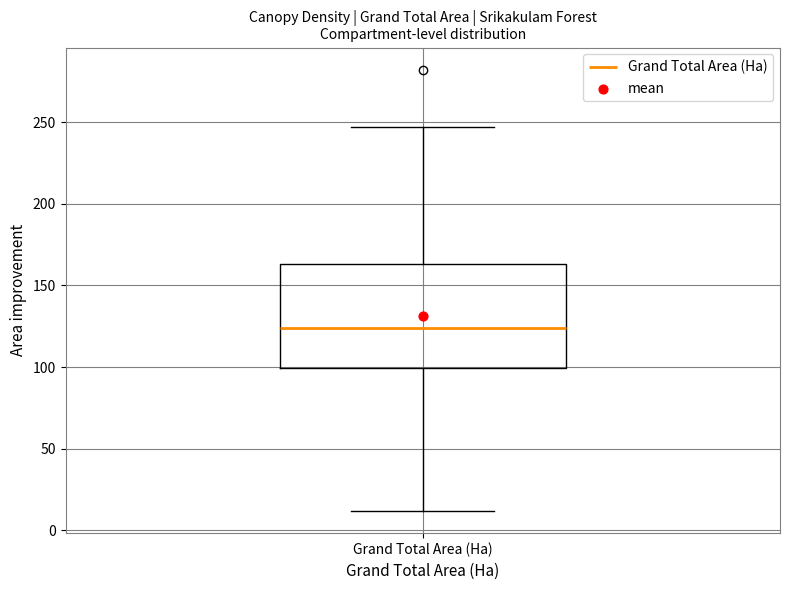

Read this box plot against the y-axis: the position of the median line, the range covered by the box, and the ends of both whiskers. The values are not printed on the chart, so give them approximately, as read against the axis.

median 125, box 100 to 165, whiskers 10 to 245